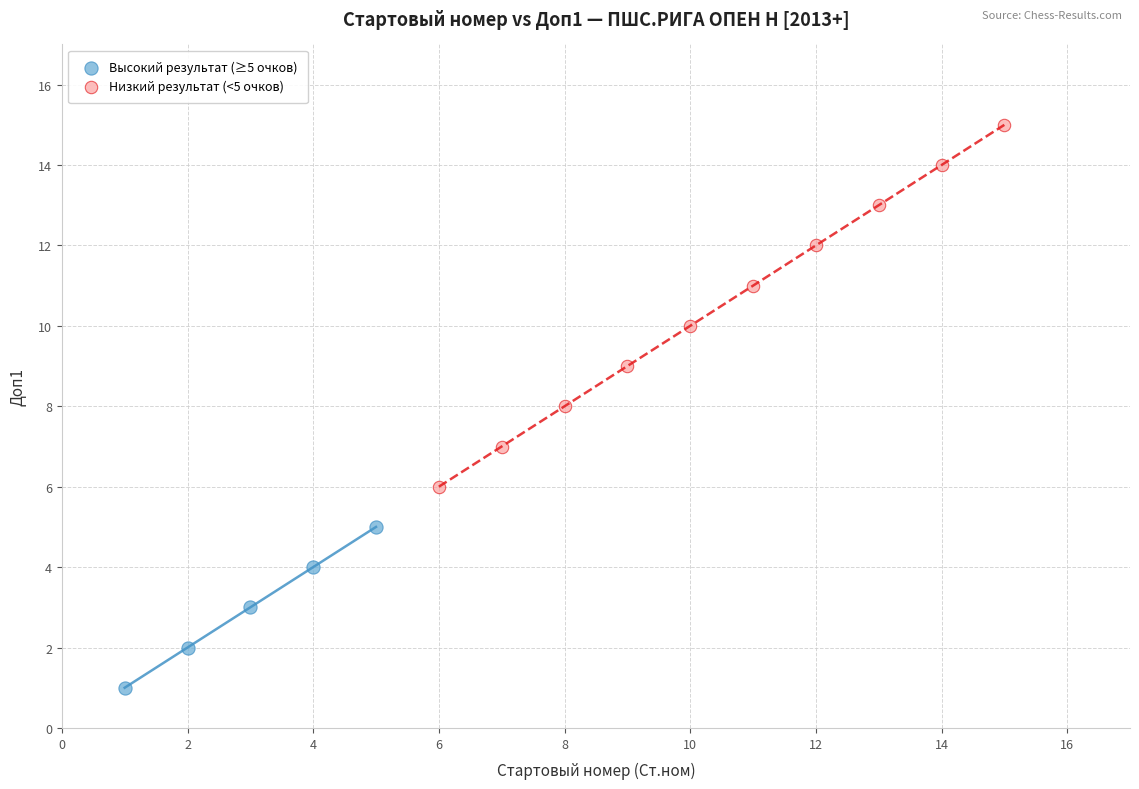

Which series contains the highest Y value?

Низкий результат (<5 очков)